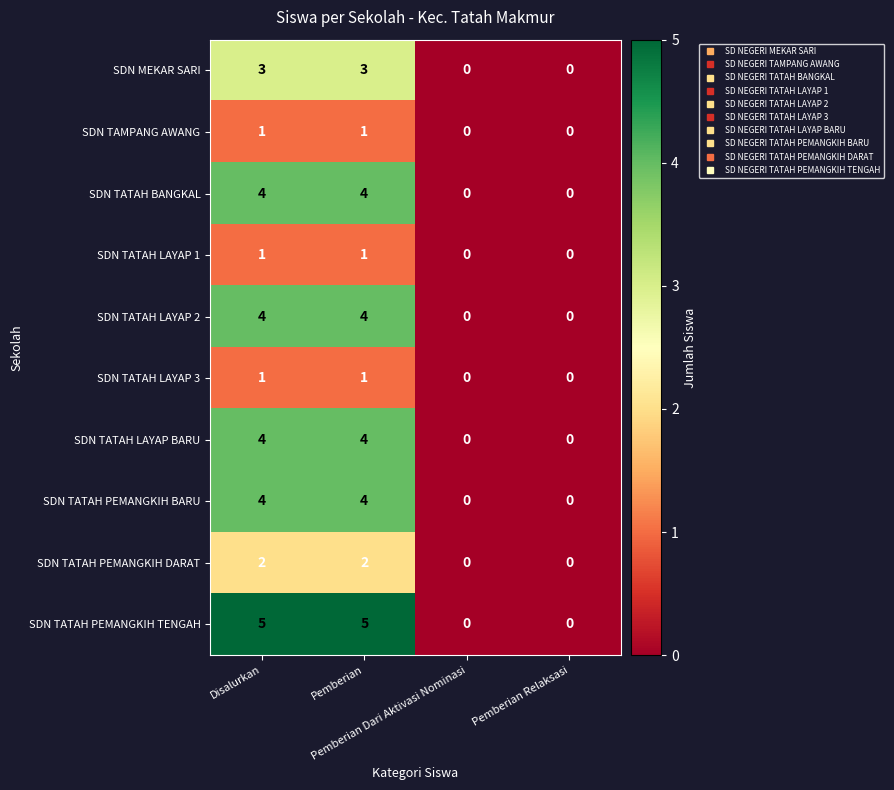

Which series has the largest total across all categories?

SDN TATAH PEMANGKIH TENGAH